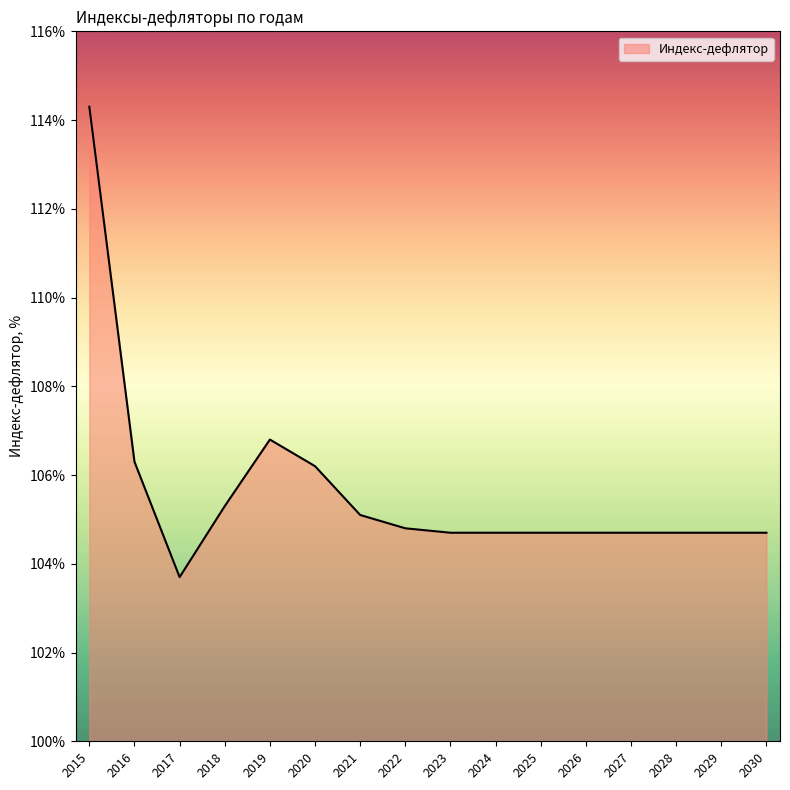

Where is the data nearest to the value 109?

2019